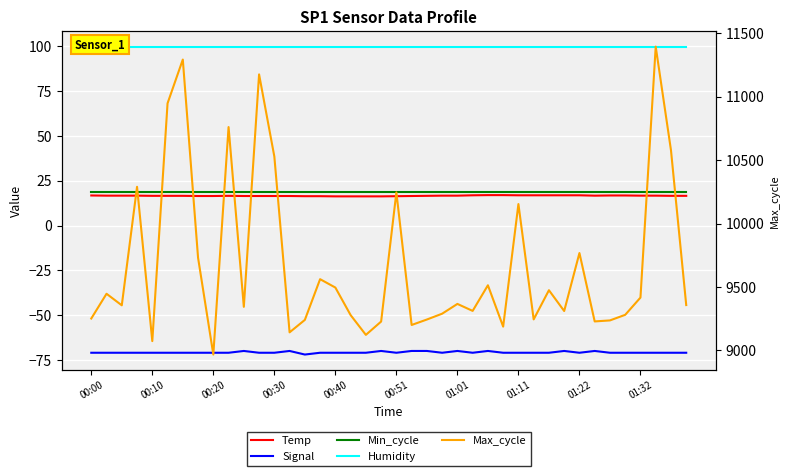

Rank the series at 00:30 from highest to lowest value.

Max_cycle, Humidity, Min_cycle, Temp, Signal